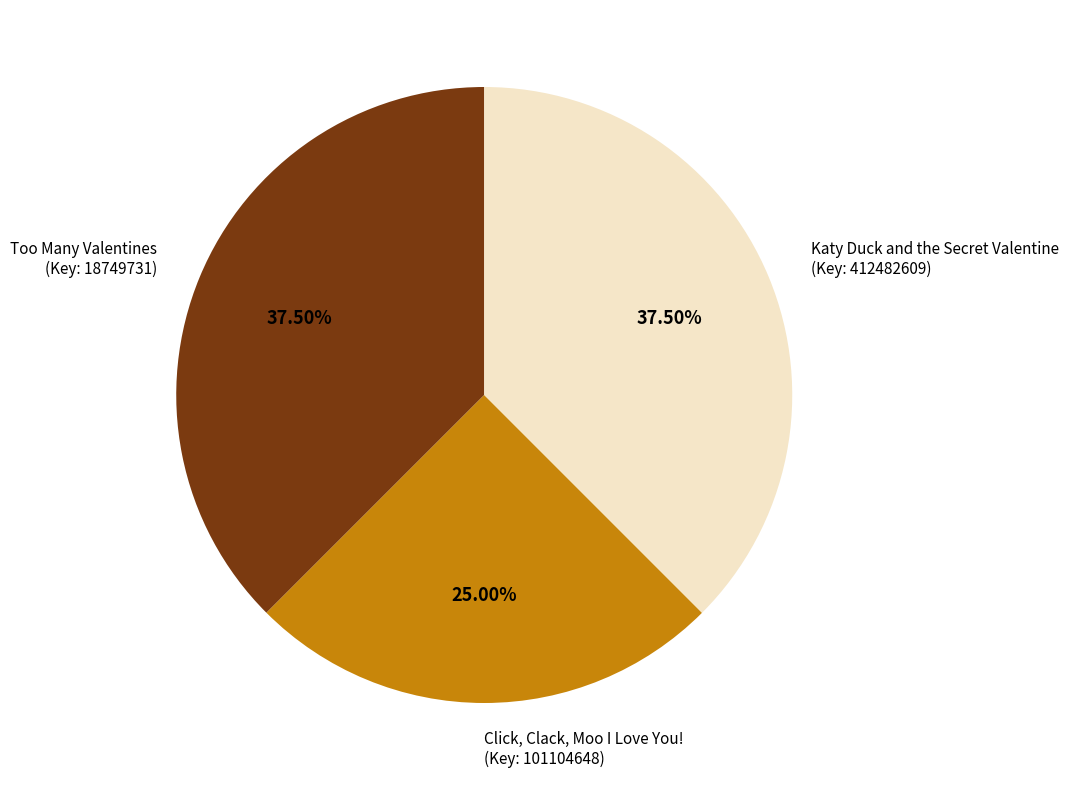

How many segments does this pie chart have?

3